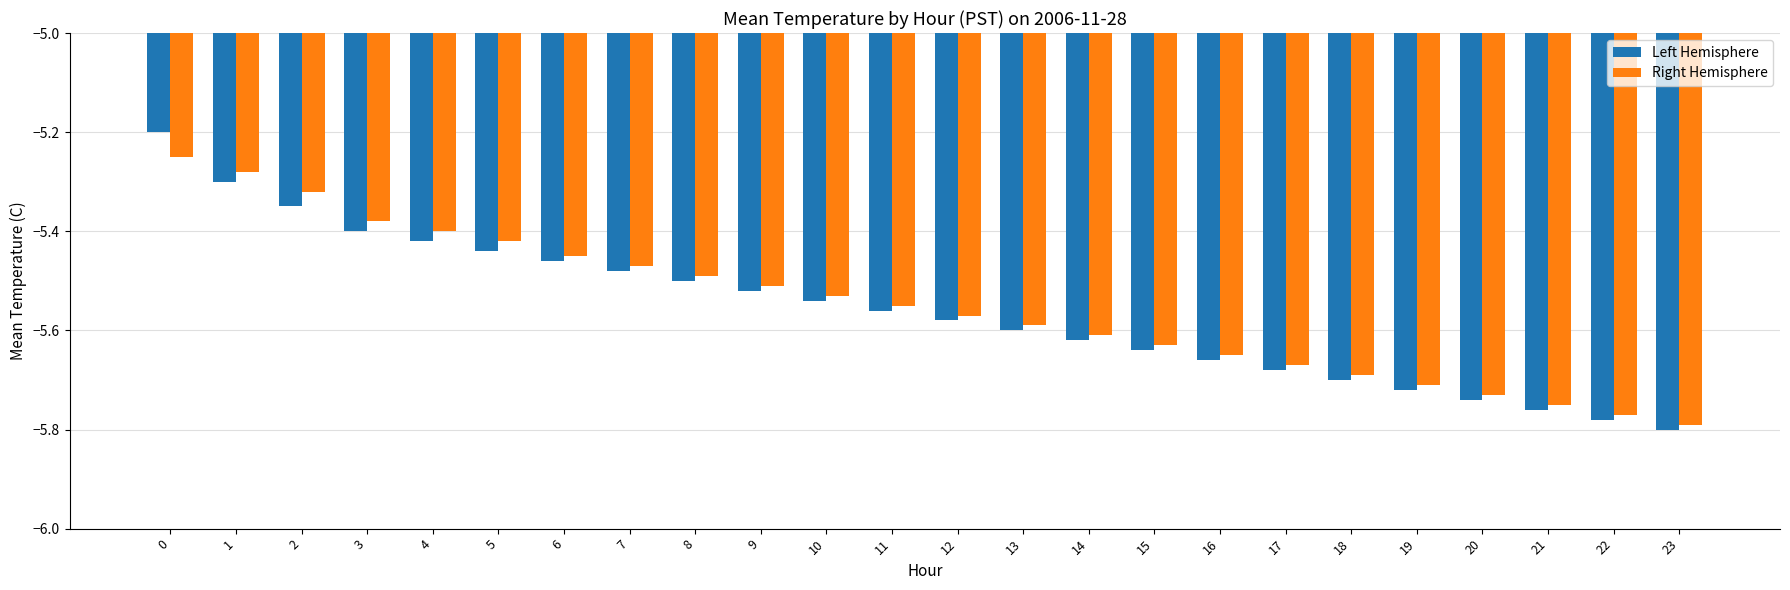

List the series in order of their peak value, highest first.

Left Hemisphere, Right Hemisphere